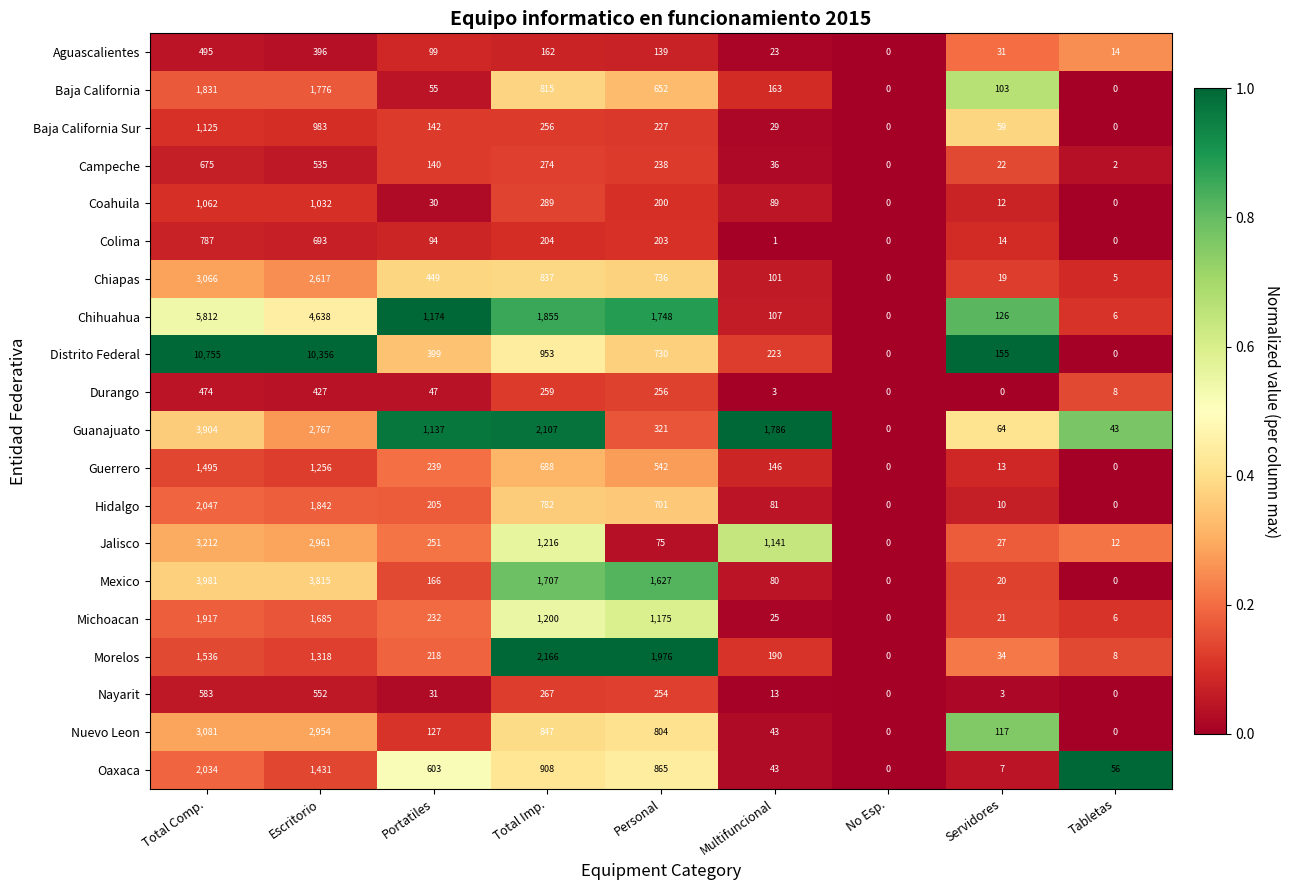

What is the difference between the maximum and minimum values in the Aguascalientes series?

495